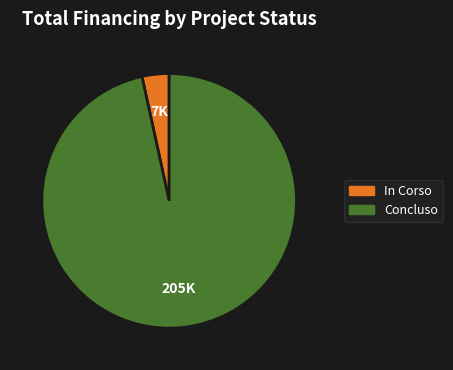

Between In Corso and Concluso, which is larger?

Concluso